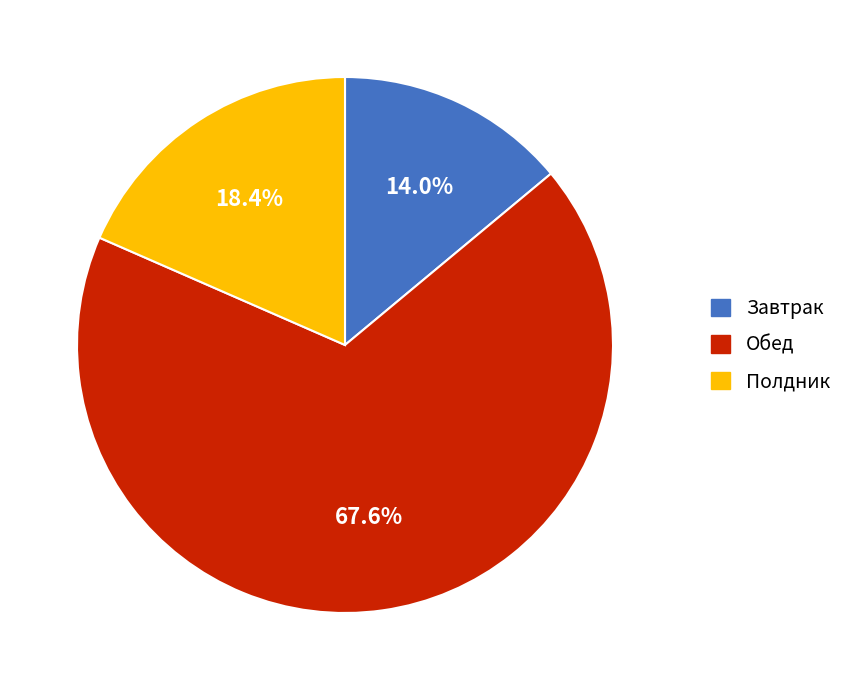

What percentage is NOT represented by Обед?

32.4%